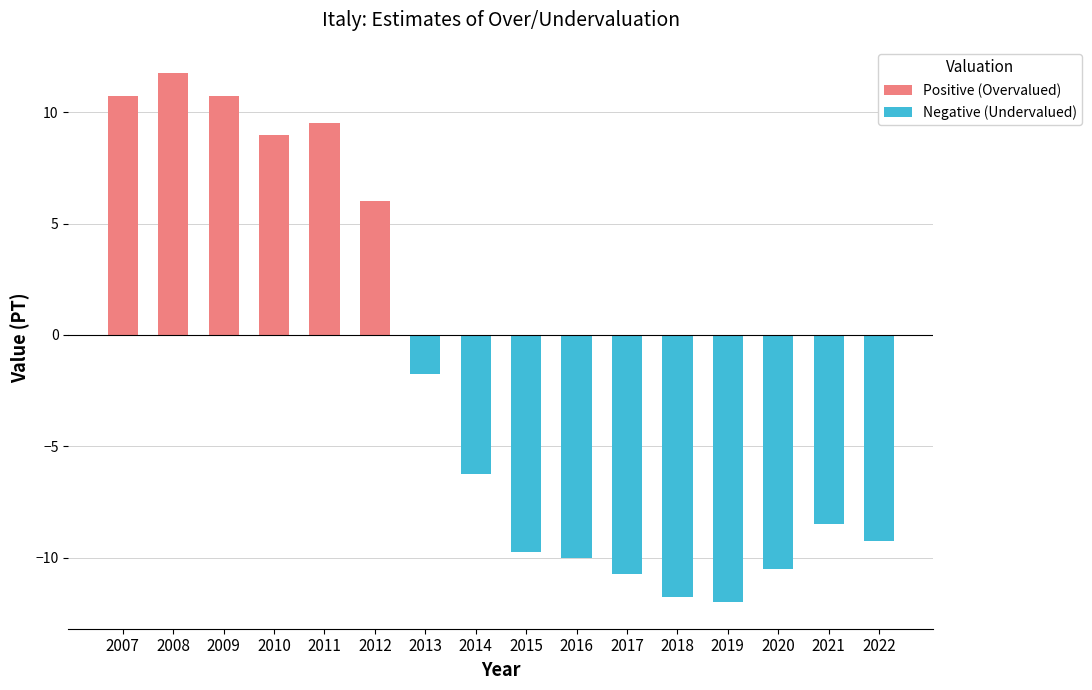

What is the total value across all series at 2016?

-10.0